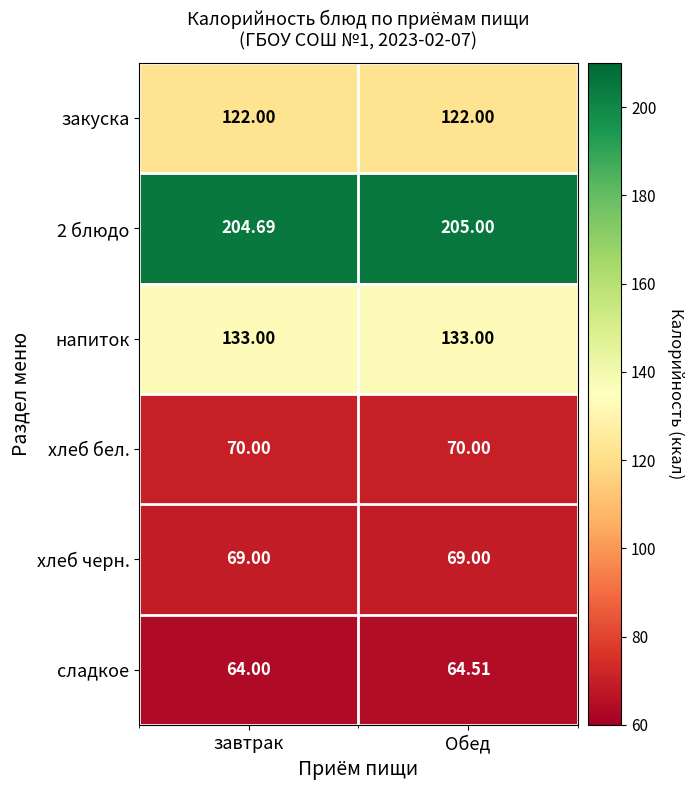

At how many categories does at least one series exceed 103?

2